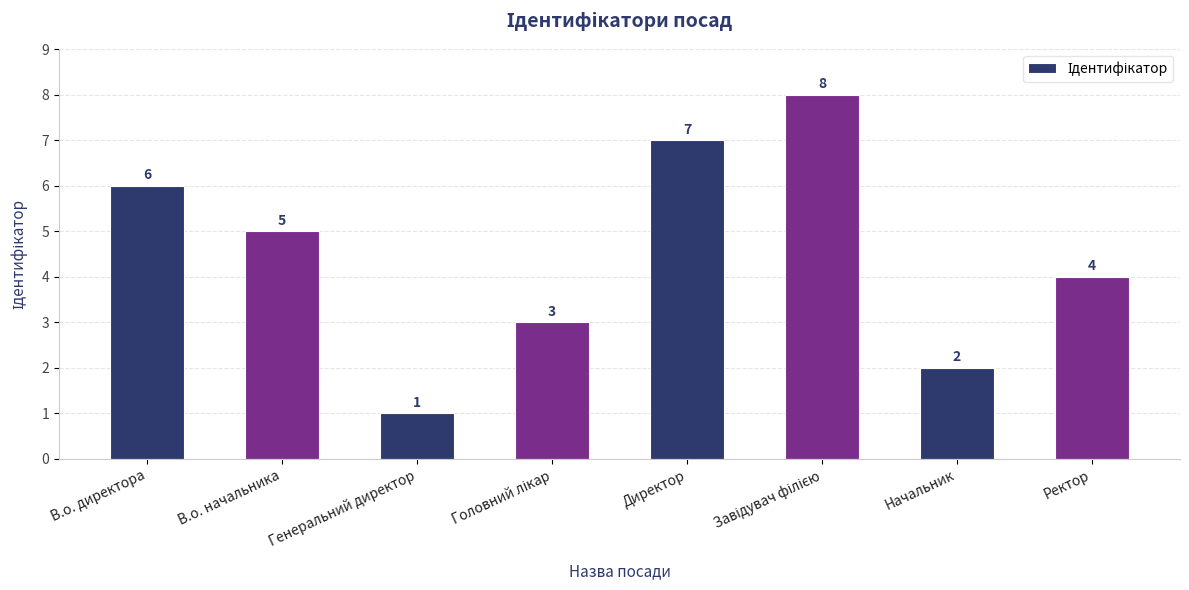

What is the sum of all values?

36